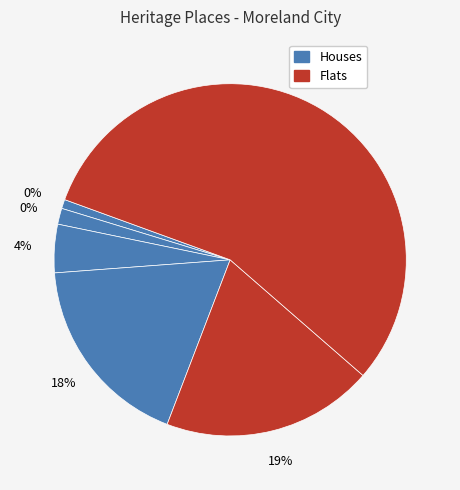

True or false: THE GRANGE accounts for 12% of the total.

False